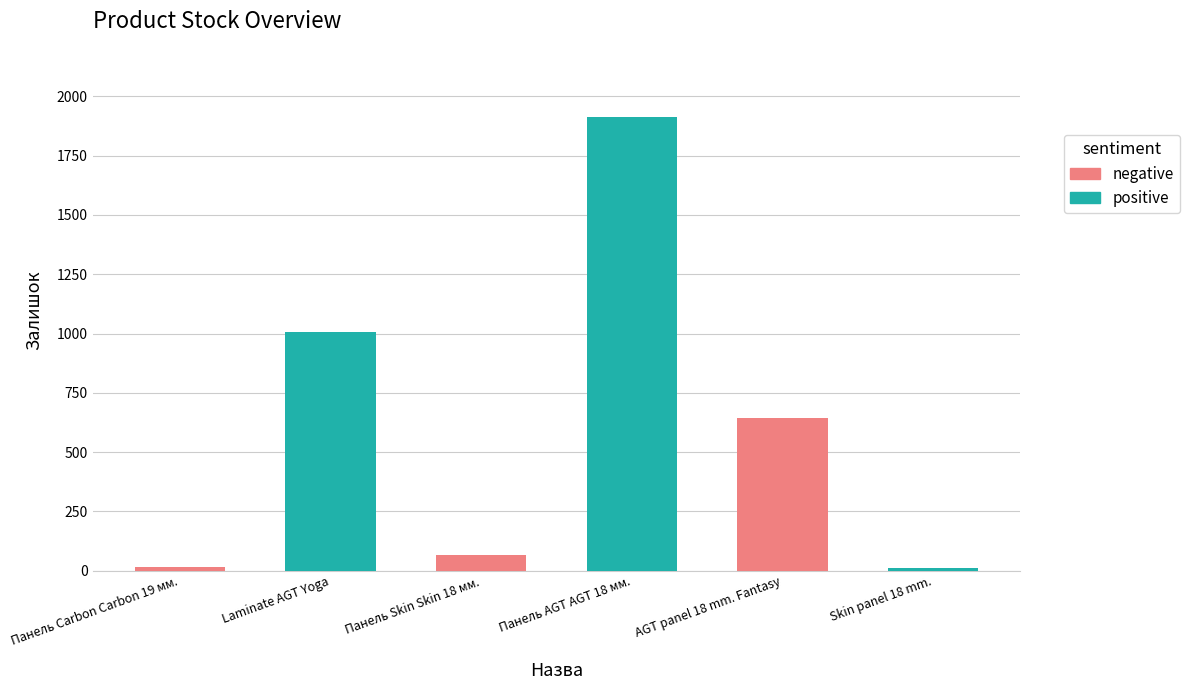

What is the change in value from Laminate AGT Yoga to Панель AGT AGT 18 мм.?

+905